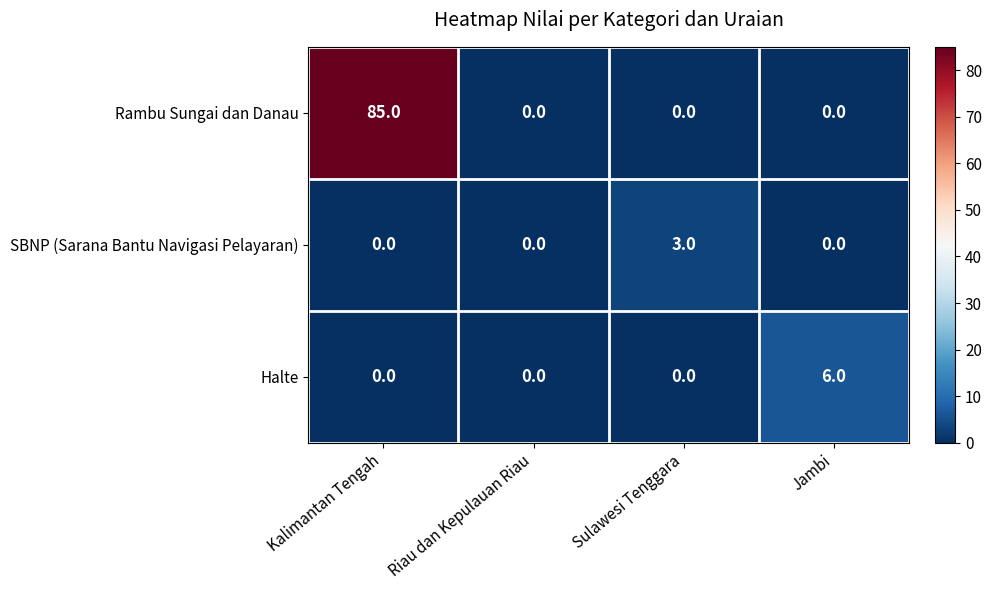

Count the SBNP (Sarana Bantu Navigasi Pelayaran) values in the range 0 to 3.

4